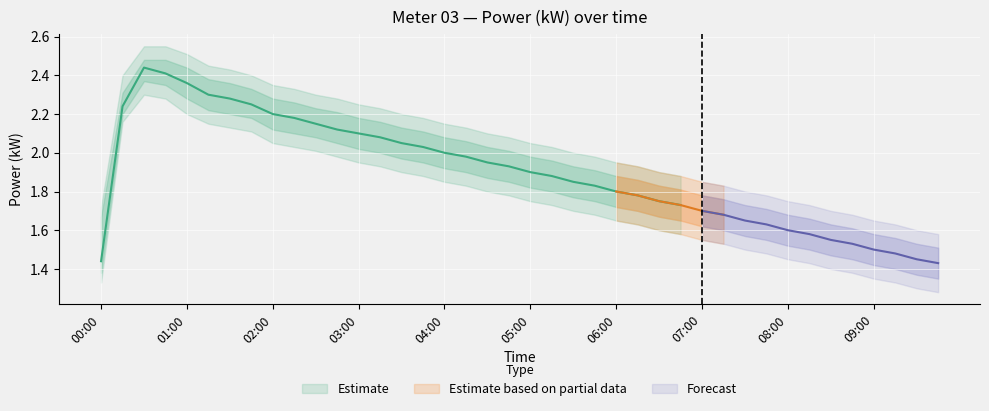

Does the chart display data point markers on the line(s)?

No